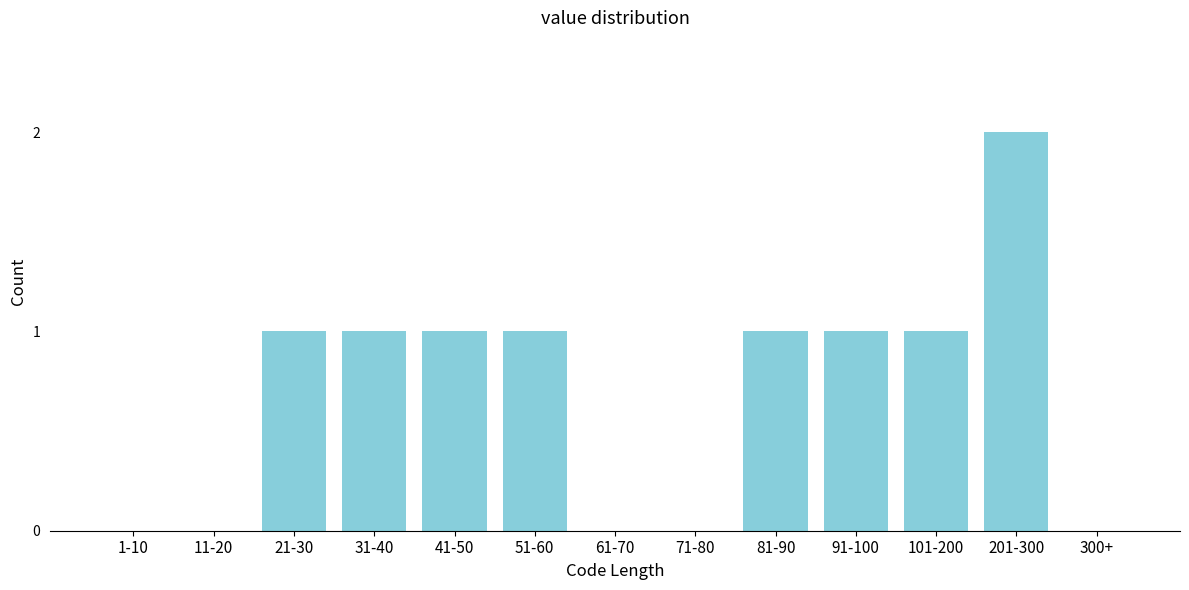

Reading left to right, list all the values displayed in this chart.

1-10=0	11-20=0	21-30=1	31-40=1	41-50=1	51-60=1	61-70=0	71-80=0	81-90=1	91-100=1	101-200=1	201-300=2	300+=0